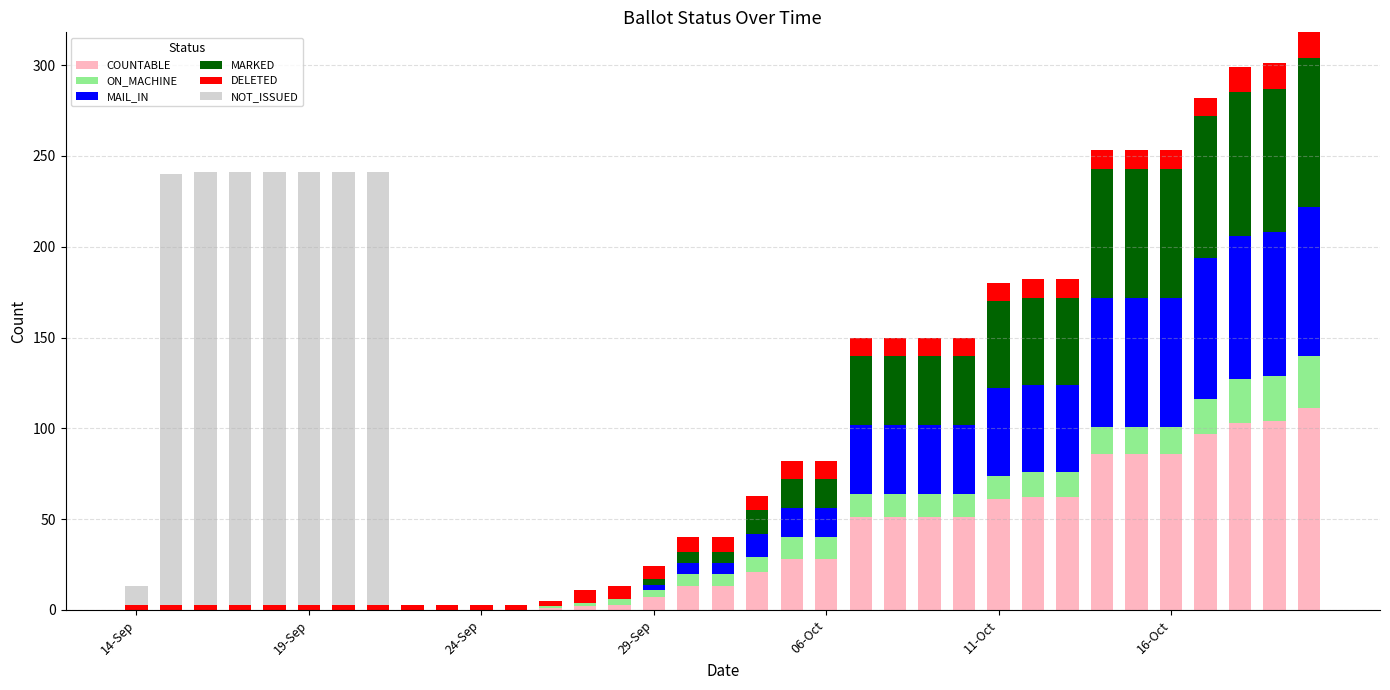

What is the maximum value for COUNTABLE?

111